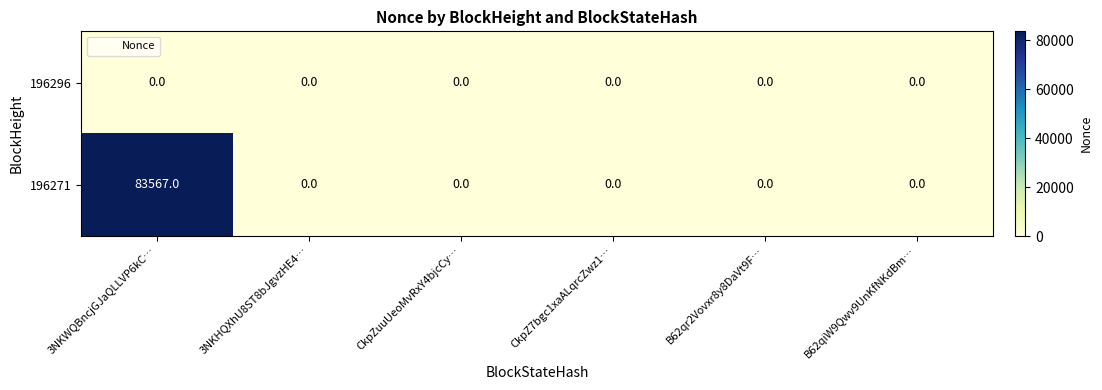

Which series has the largest total across all categories?

196271